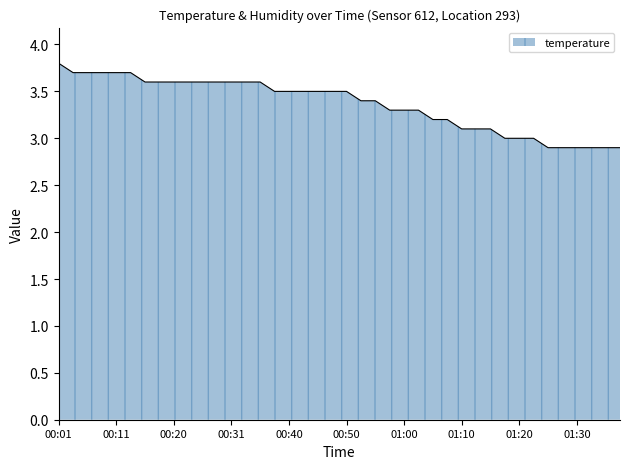

How many values are between 3 and 4?

34